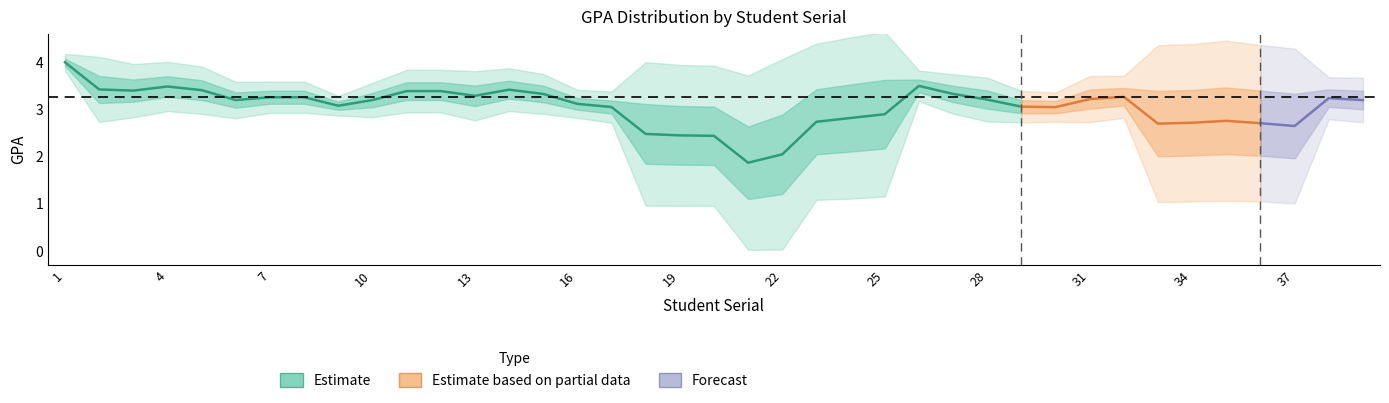

What is the average value?

3.0